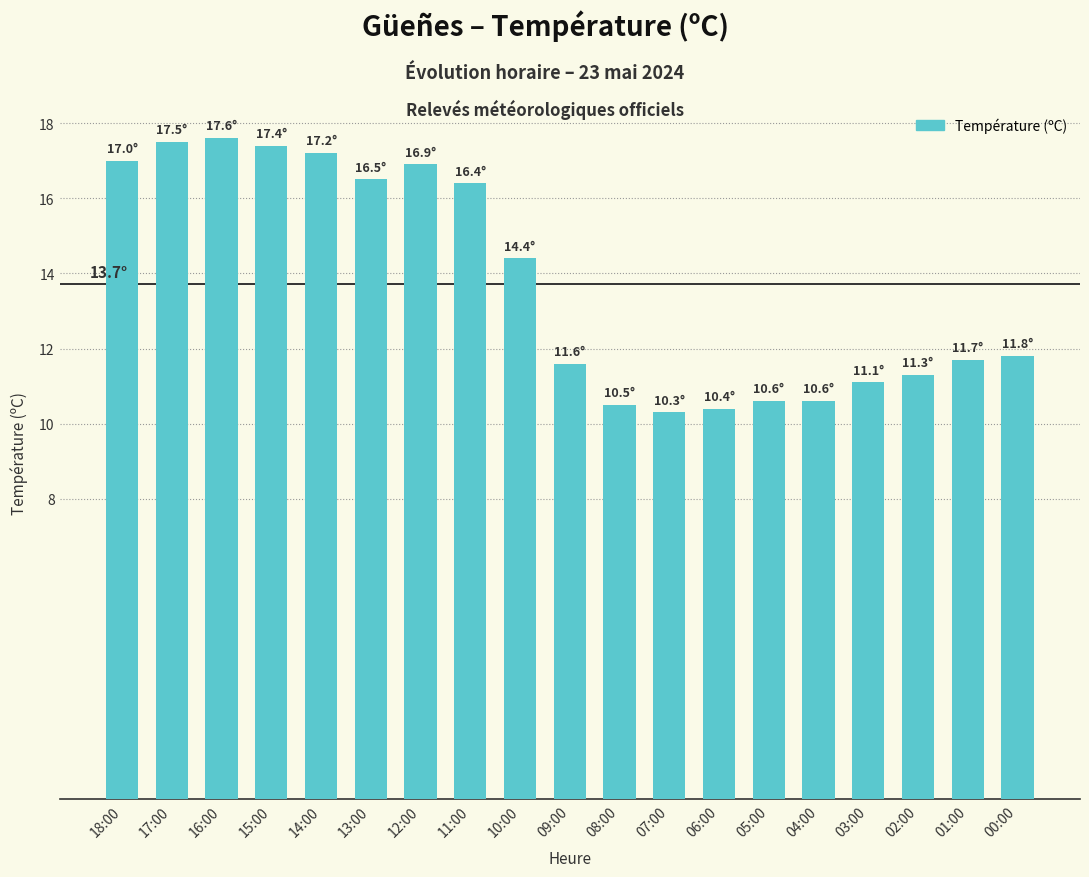

The chart shows a value of 17.4 at 15:00. True or false?

True